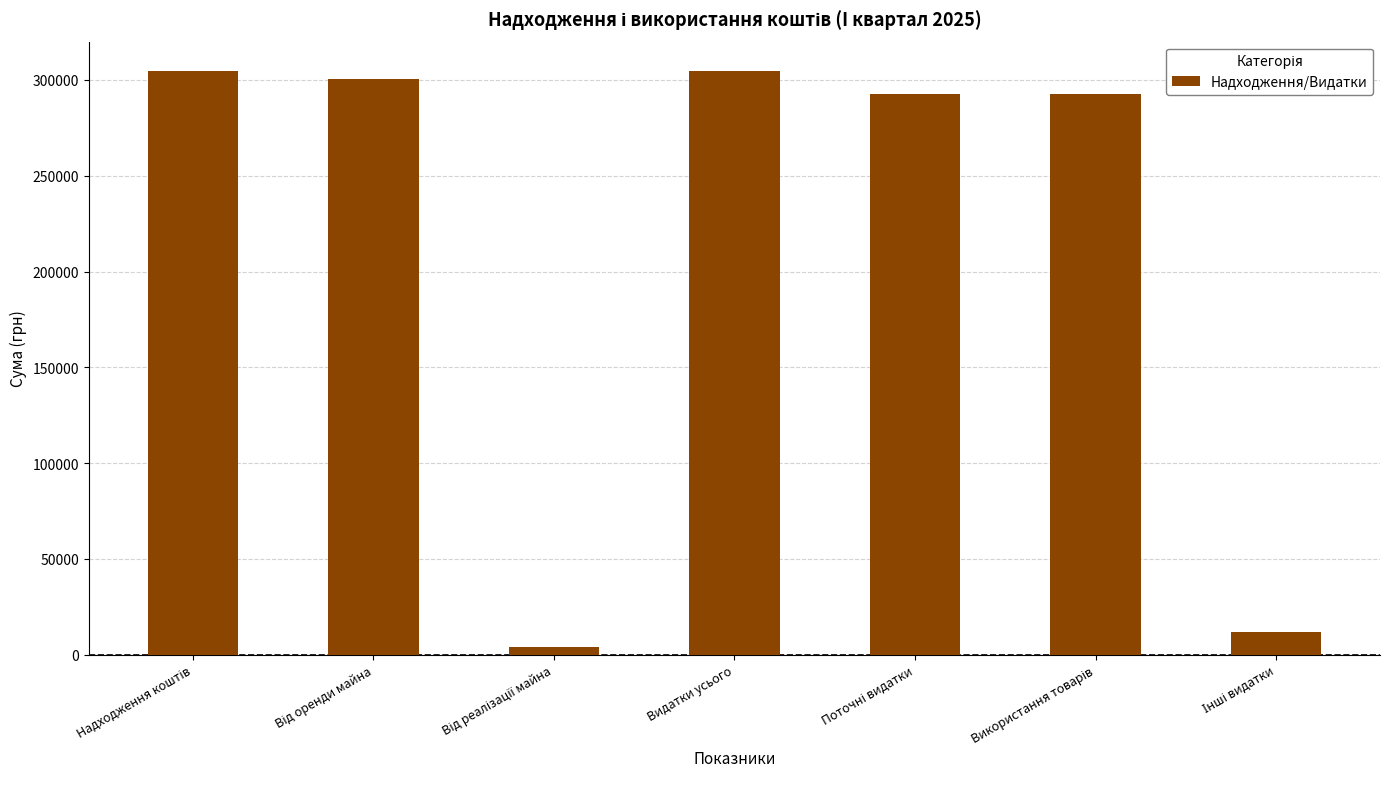

Reading left to right, extract all data points from this chart.

304779	300735	4044	304779	292879	292879	11900